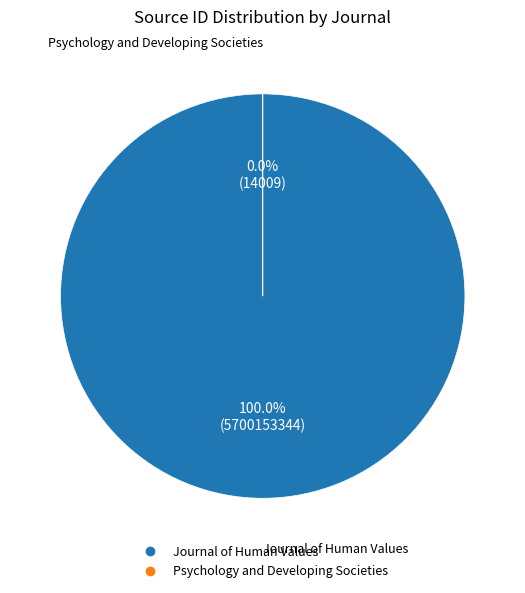

To the nearest percent, what is the difference between the Journal of Human Values and Psychology and Developing Societies slice percentages?

100%